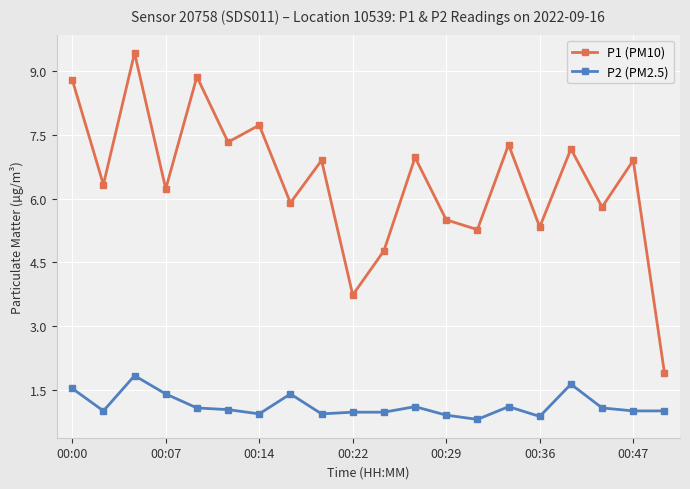

List the series in order of their overall mean, lowest first.

P2 (PM2.5), P1 (PM10)